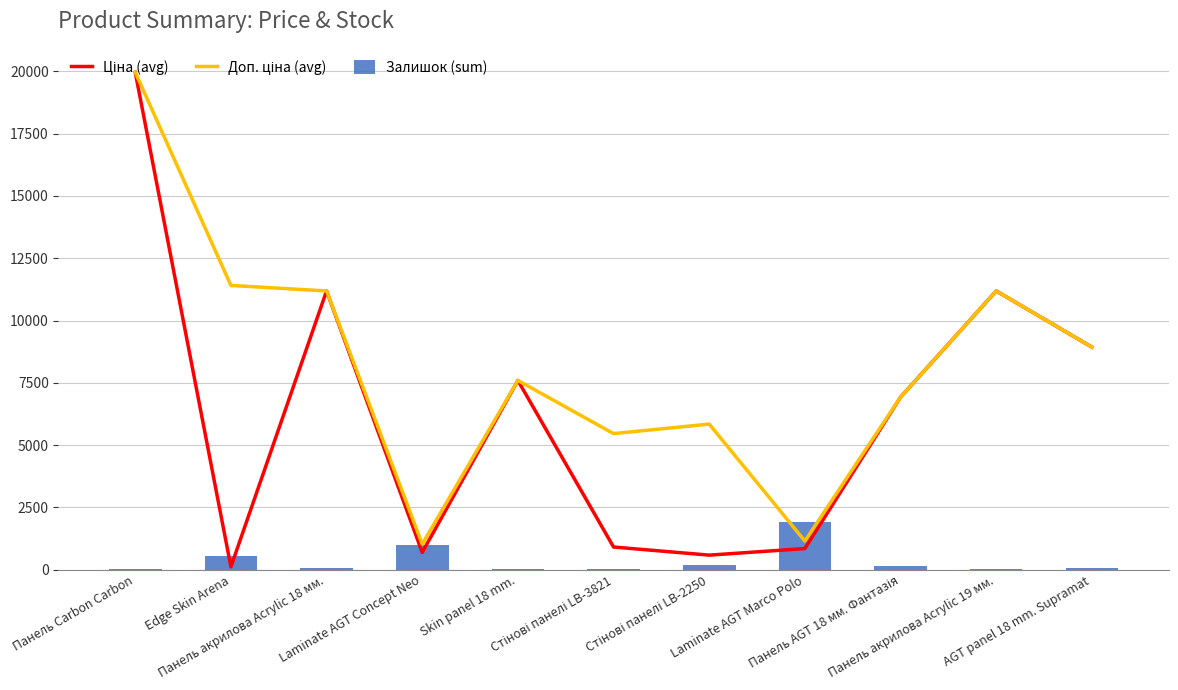

At which label does Залишок (sum) first exceed 87?

Edge Skin Arena